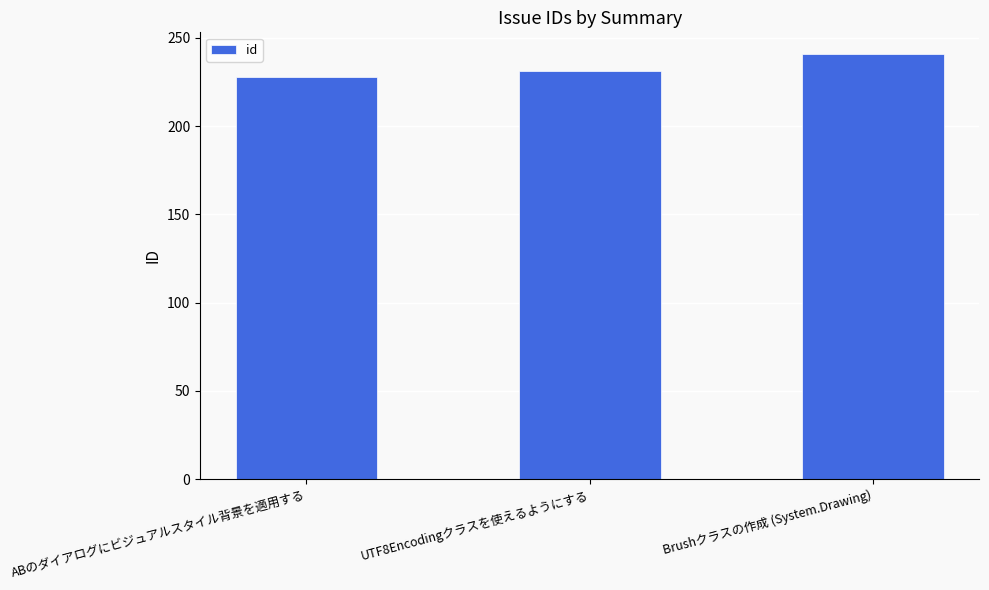

Count the values in the range 228 to 241.

3